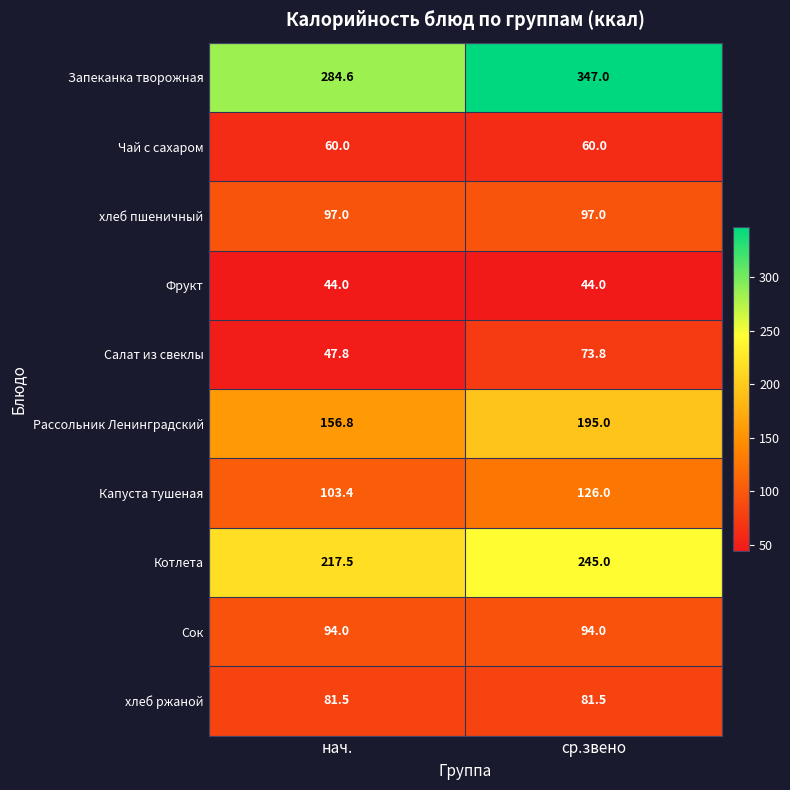

What is the difference between the highest and lowest values at нач.?

240.6